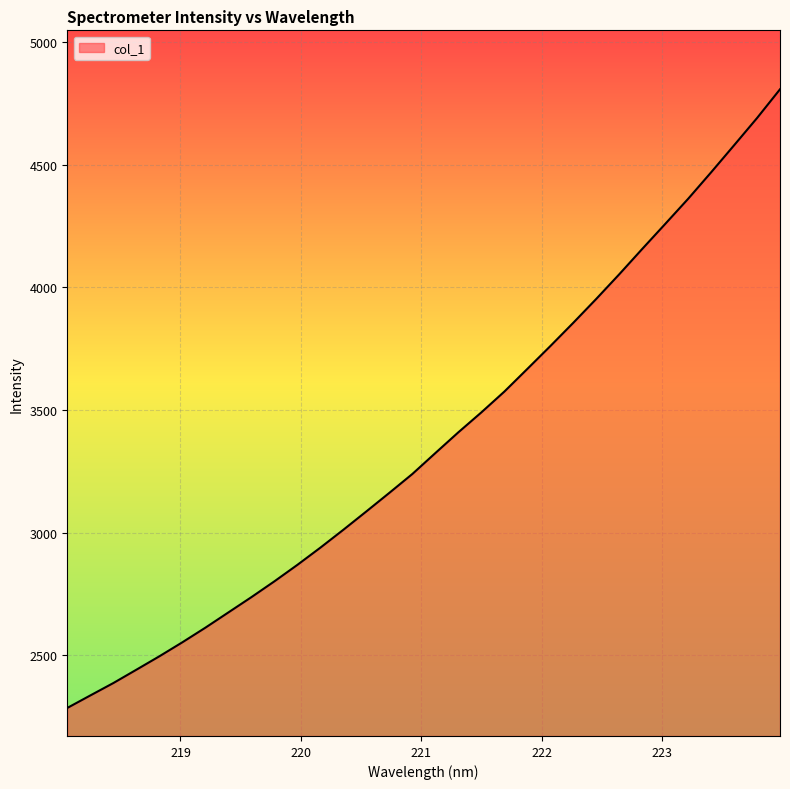

Count the number of categories in the chart.

32